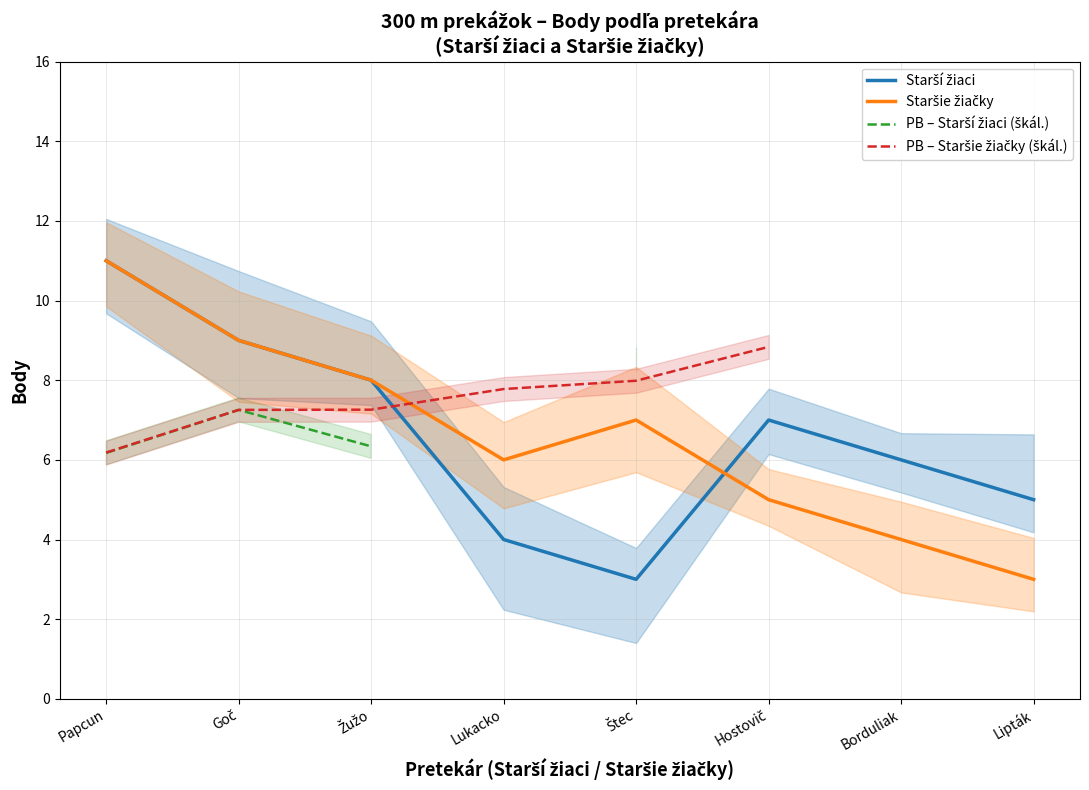

At which label does PB – Staršie žiačky (škál.) first exceed 7?

Goč